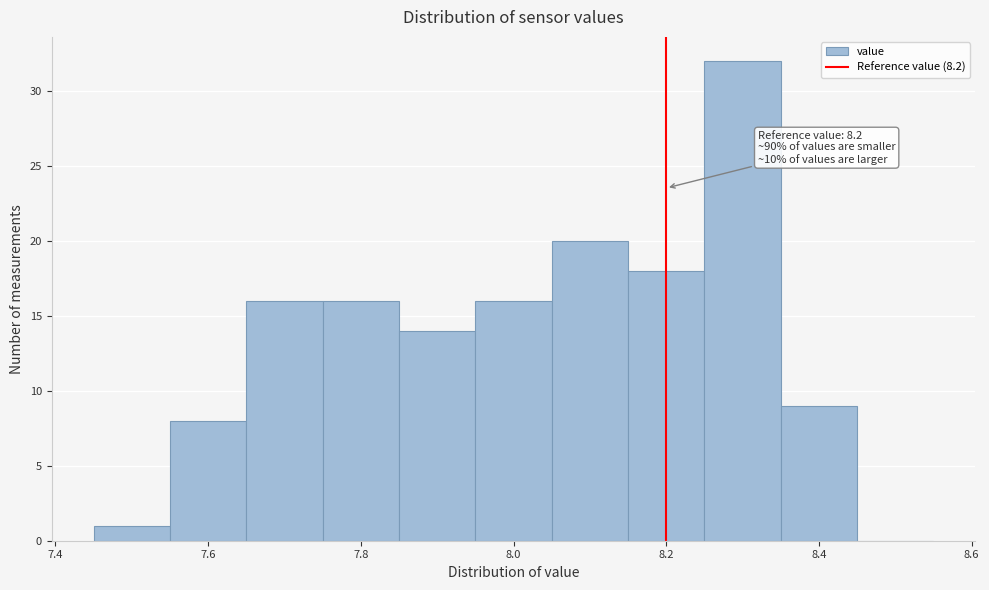

Which range on the x-axis has the tallest bar?

8.25 to 8.35